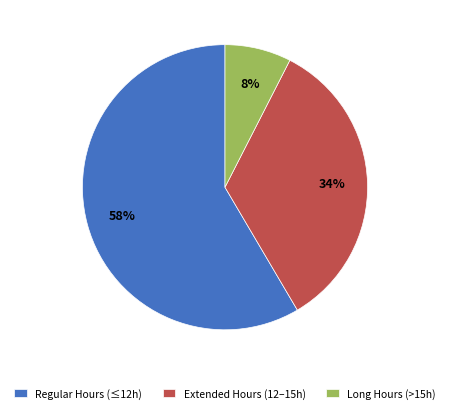

Is there any slice that represents more than half of the pie?

Yes